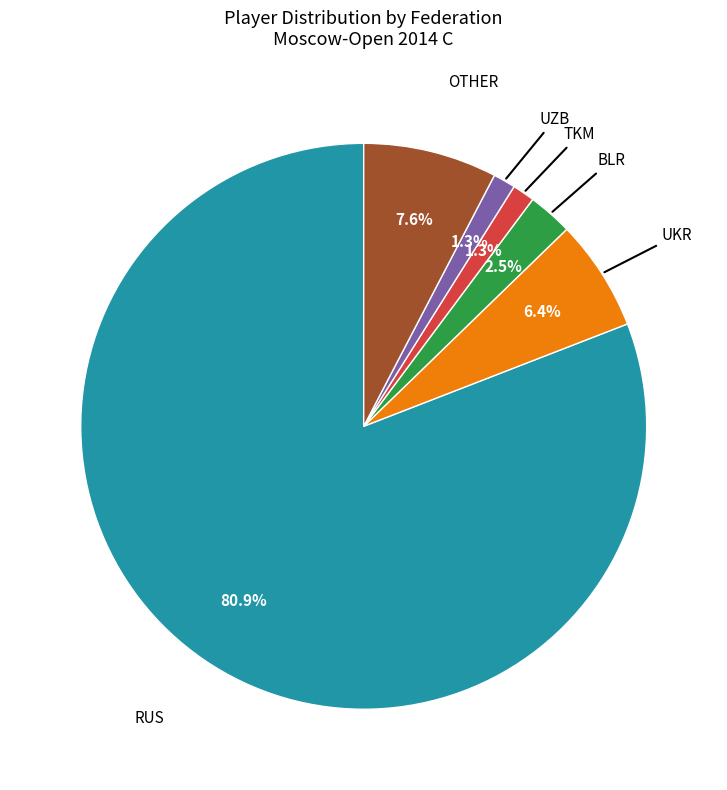

Does any single category account for the majority?

Yes